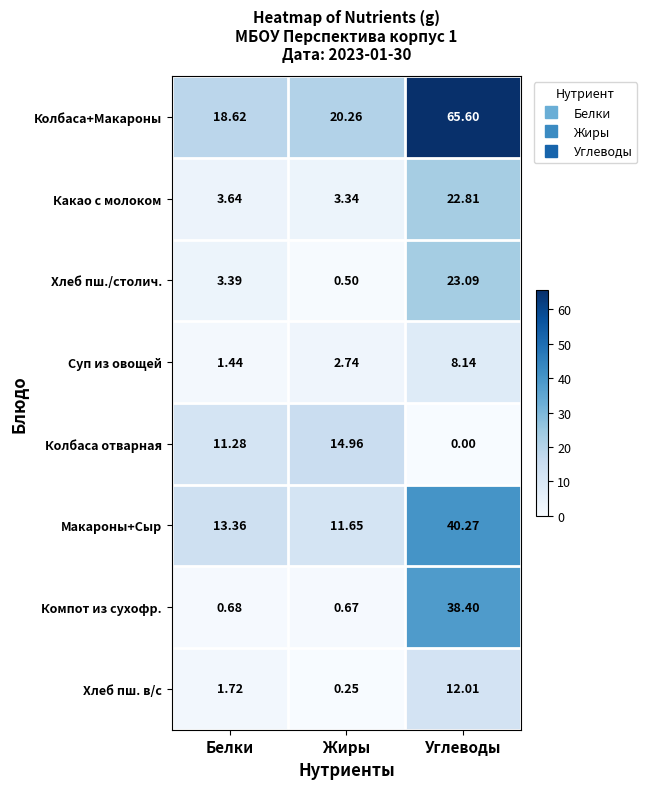

At which category is the sum across all series the highest?

Углеводы